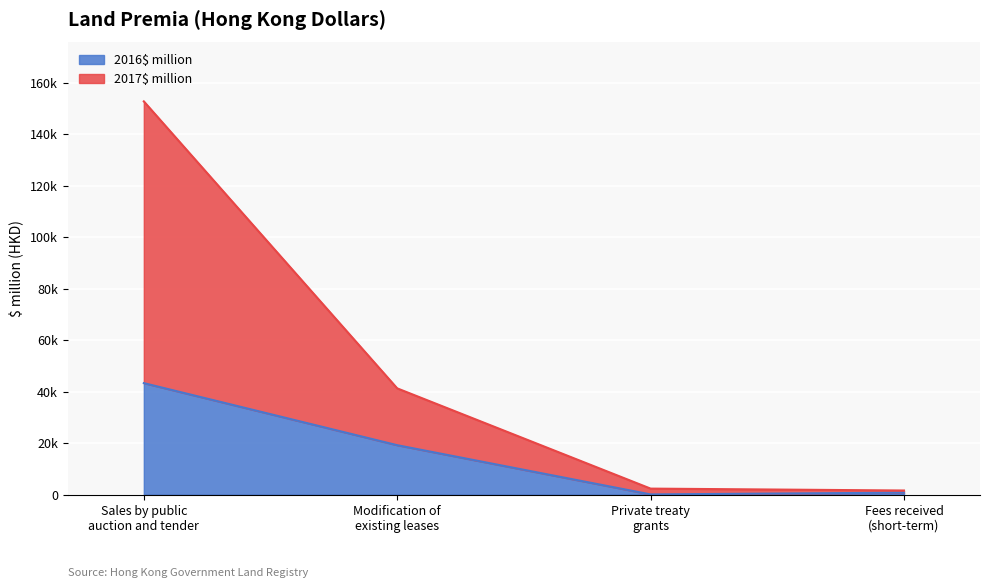

What is the label of the 2nd point from the left?

Modification of
existing leases